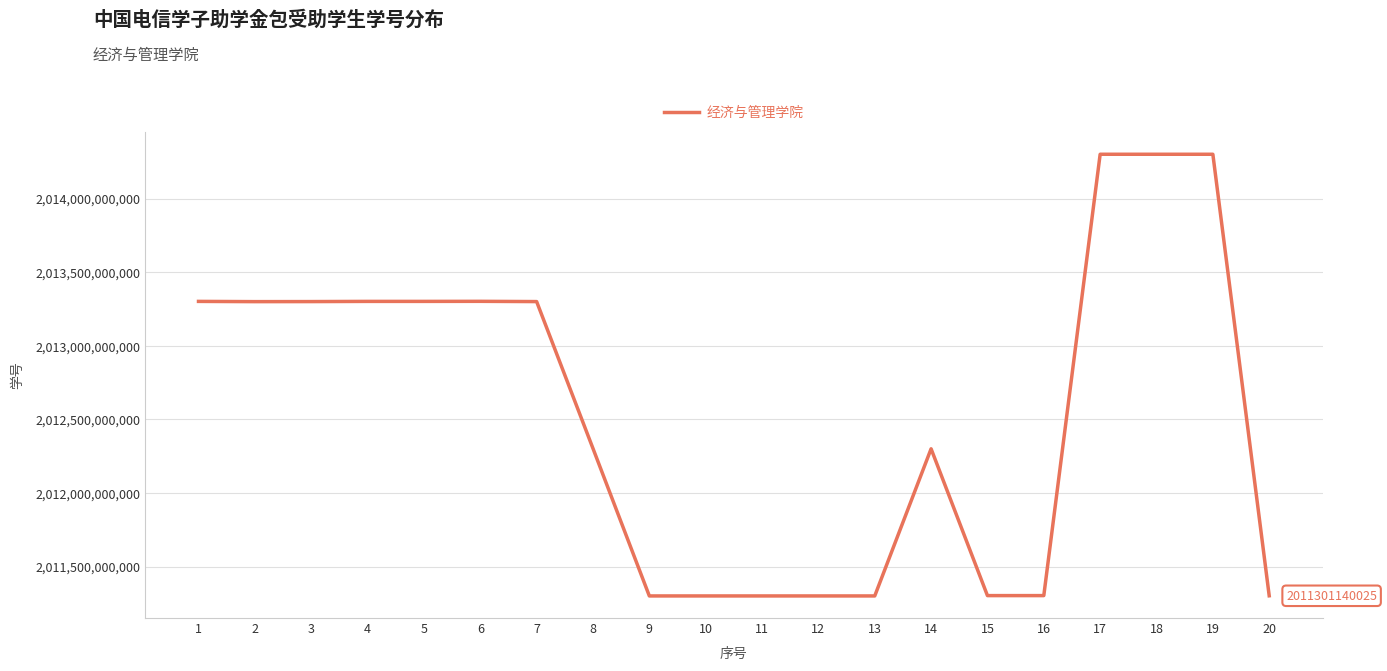

Between 12 and 3, which is larger?

3